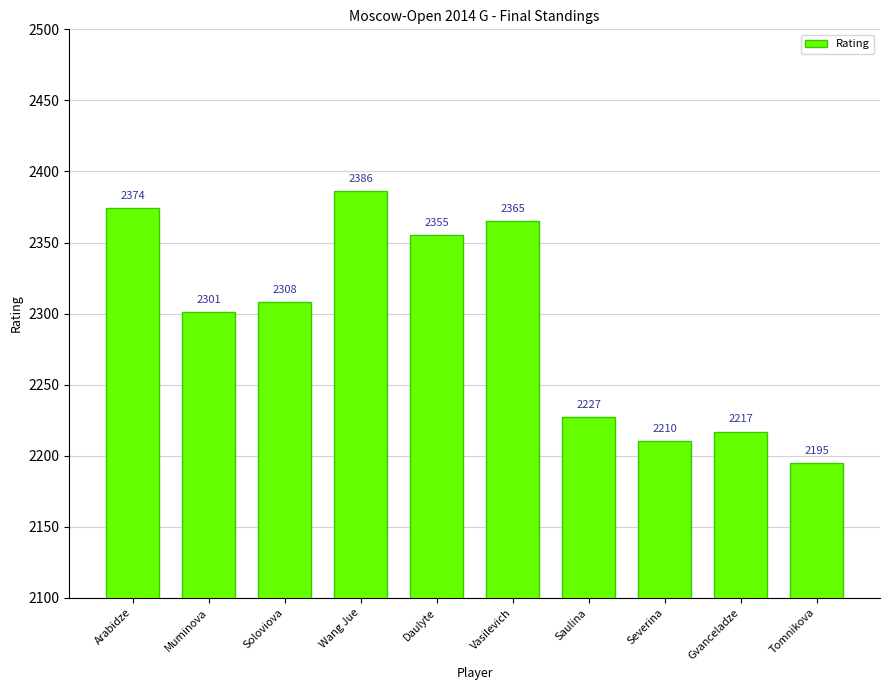

What is the value of the 7th bar from the left?

2227